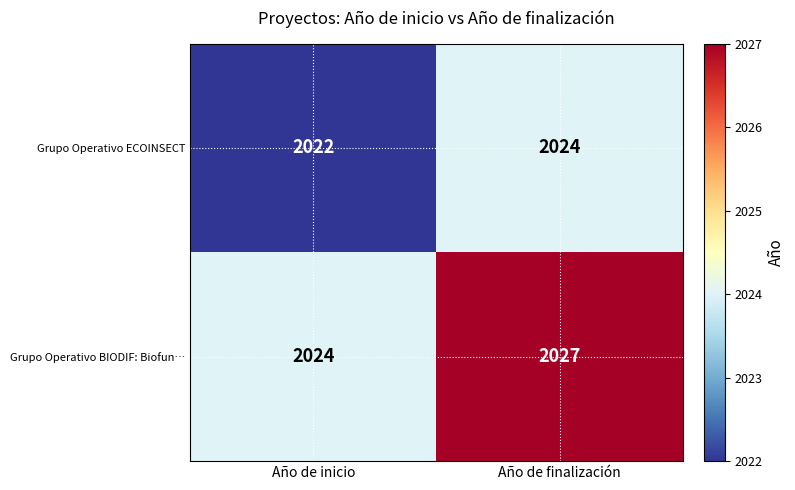

Which series has the largest total across all categories?

Grupo Operativo BIODIF: Biofun…